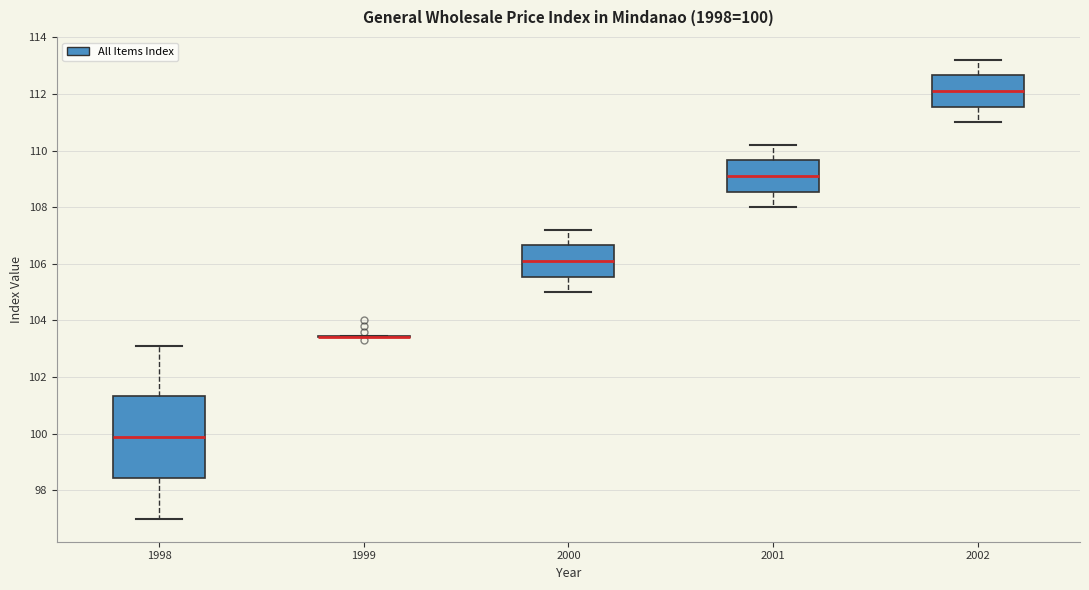

Which box is the tallest, from its lower edge to its upper edge?

1998